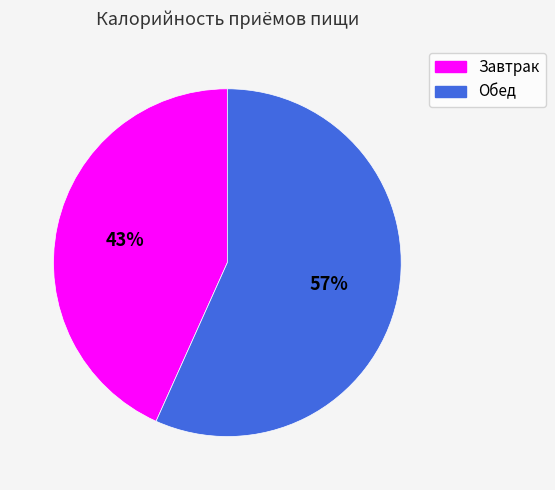

Approximately how many times larger is the value at Обед compared to Завтрак?

1.3